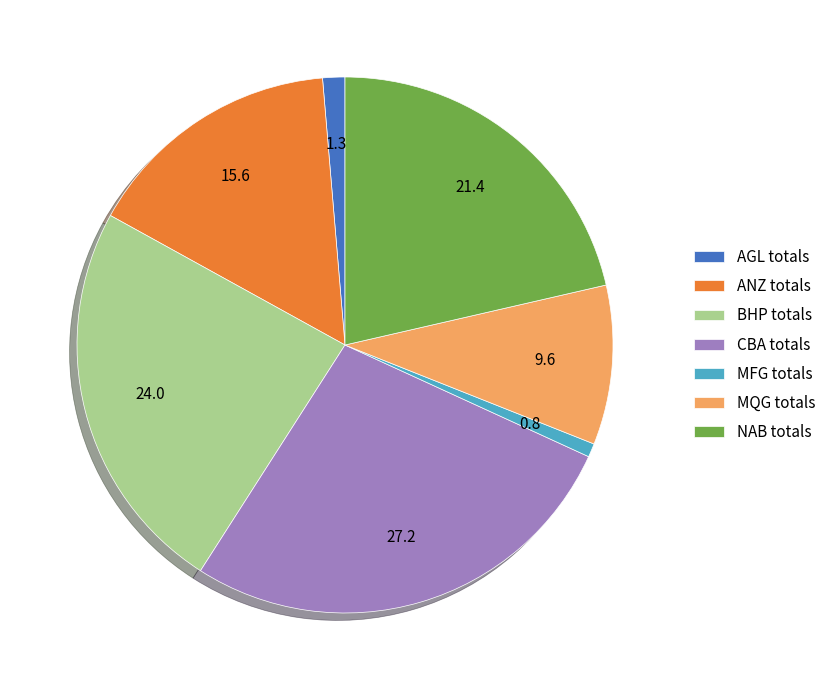

Which slice is the largest?

CBA totals